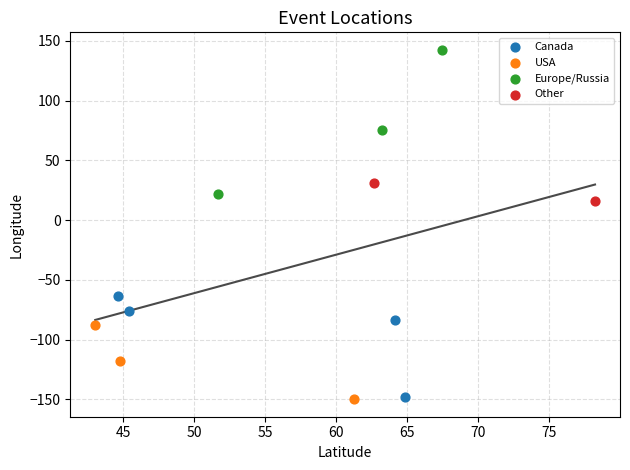

Which series reaches the maximum Y coordinate?

Europe/Russia